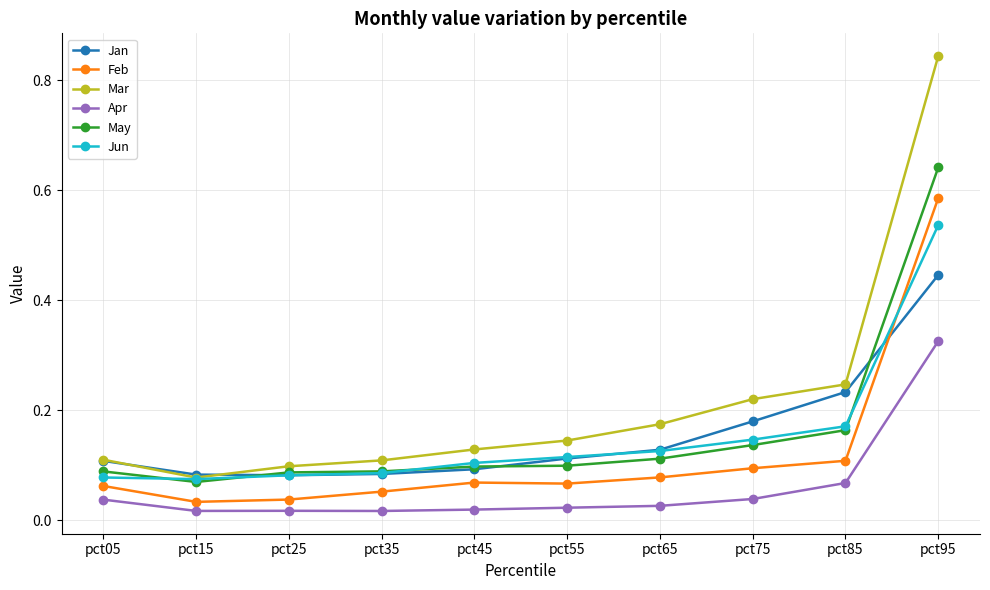

True or false: Jan has a value of 0.1 at pct05.

True